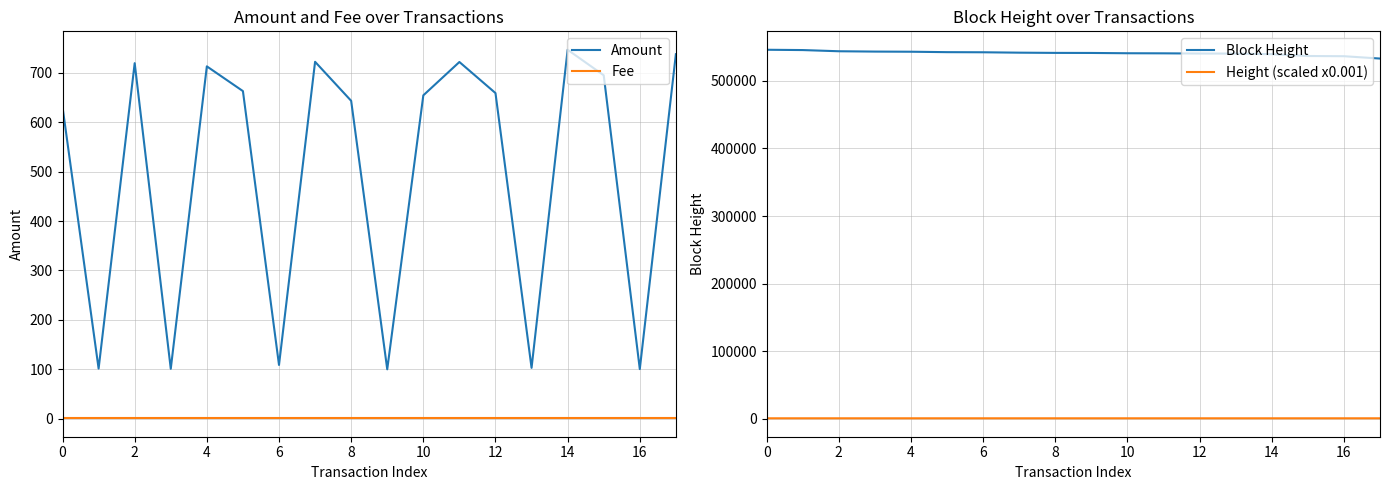

Which series has the largest total across all categories?

Block Height